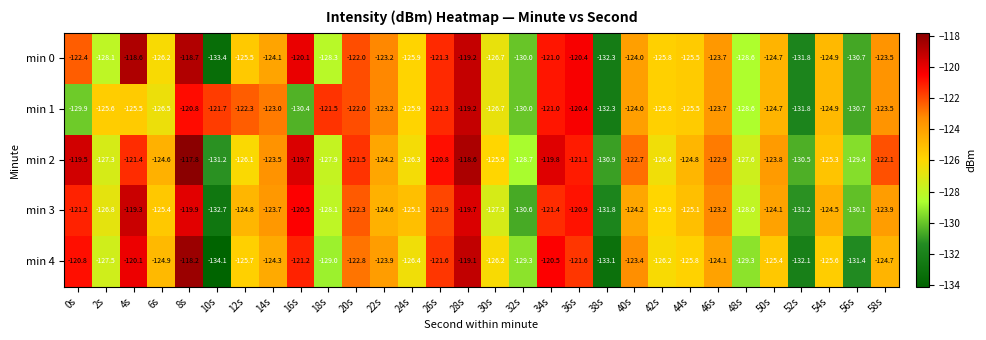

Rank the series at 16s from highest to lowest value.

min 2, min 0, min 3, min 4, min 1